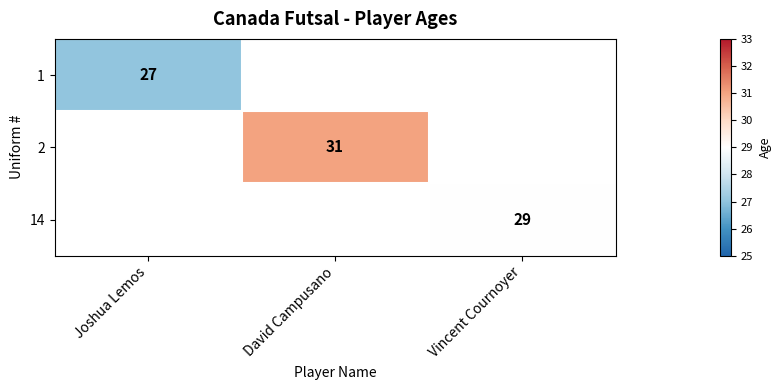

True or false: 1 has a value of 37 at Joshua Lemos.

False